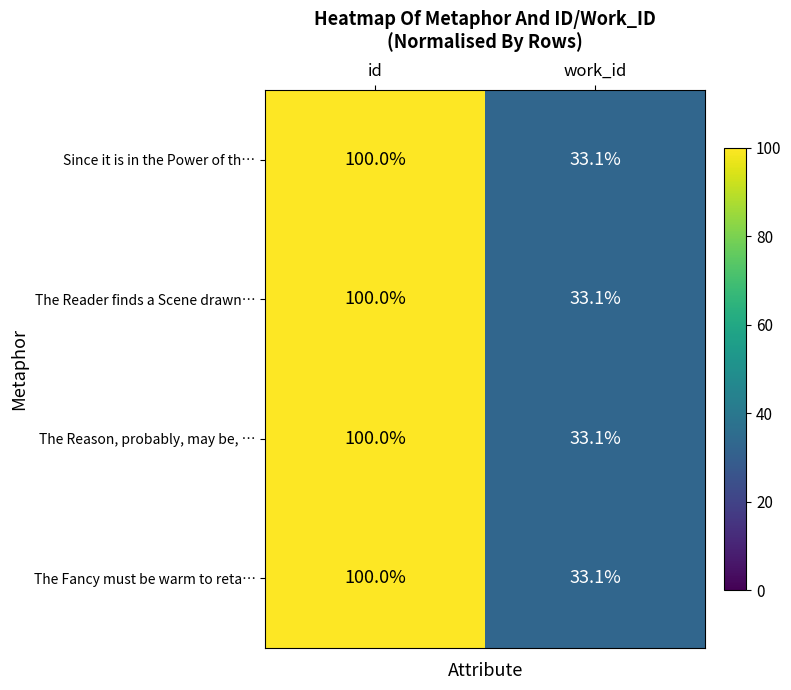

List the labels in order of The Fancy must be warm to reta… value, smallest first.

work_id, id